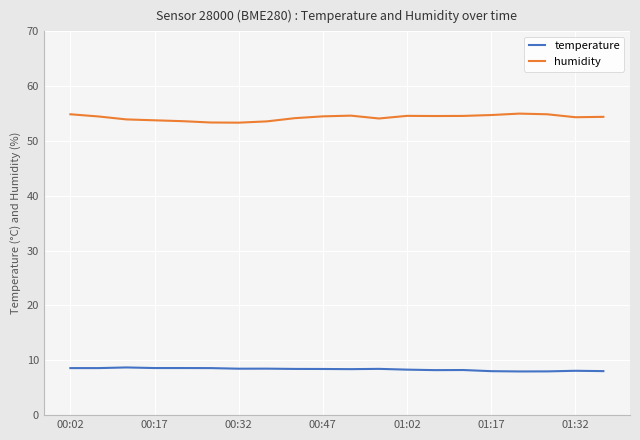

What is the difference between the maximum and minimum values in the temperature series?

0.7